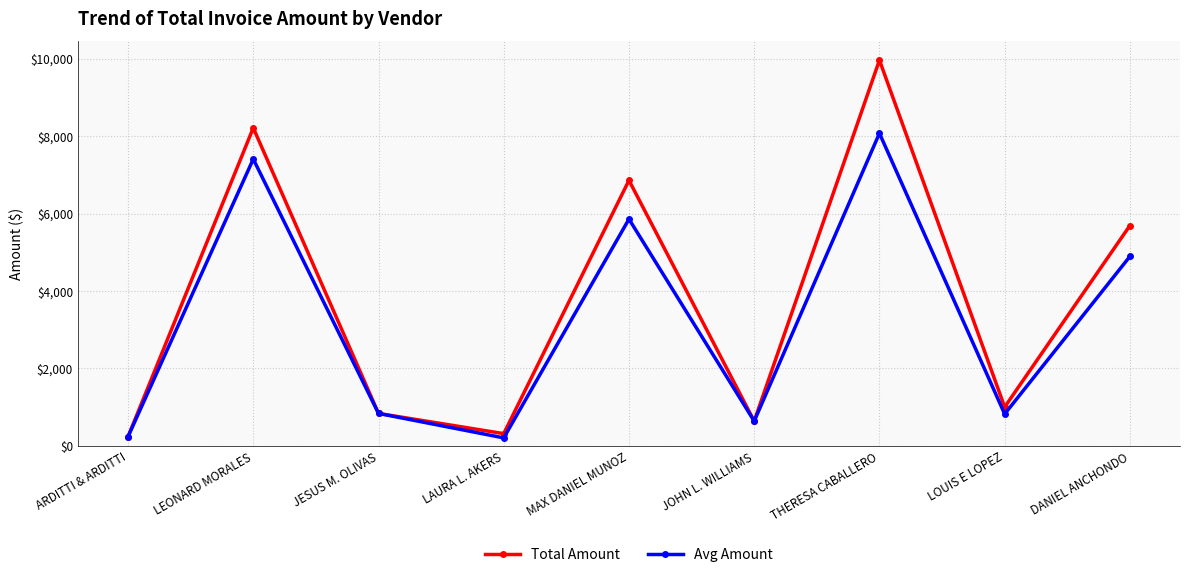

What position from the left is LEONARD MORALES?

2